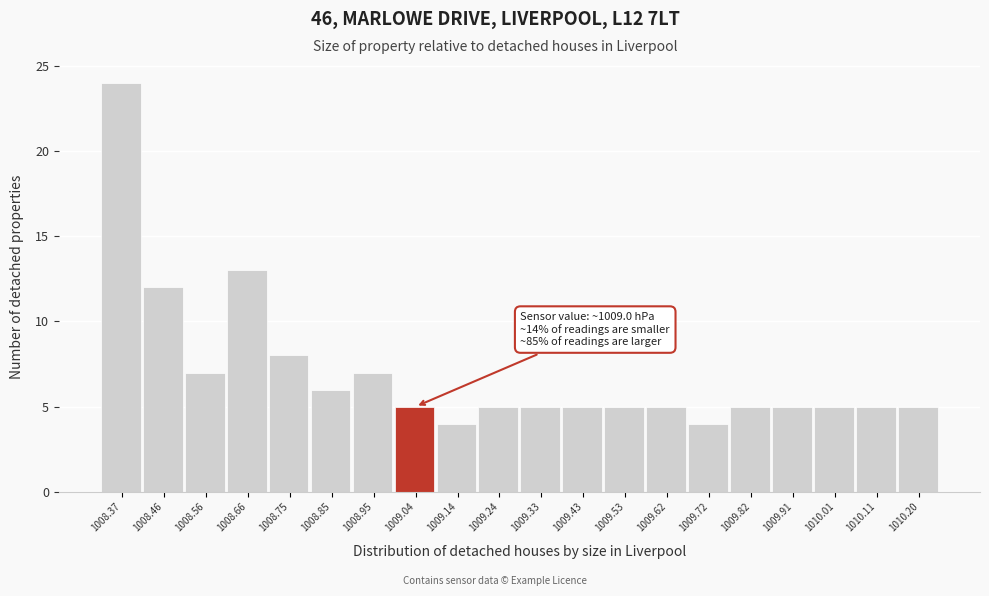

Over which range of the x-axis is the bar tallest?

1008.32 to 1008.42